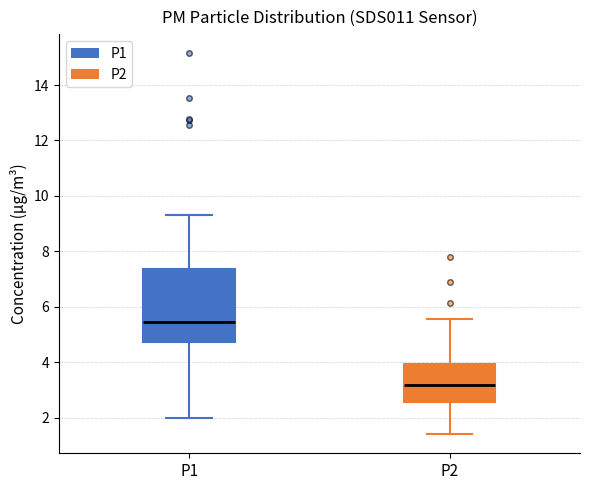

Where is the lower edge of the box for P2 on the y-axis? The values are not printed on the chart, so give them approximately, as read against the axis.

2.6